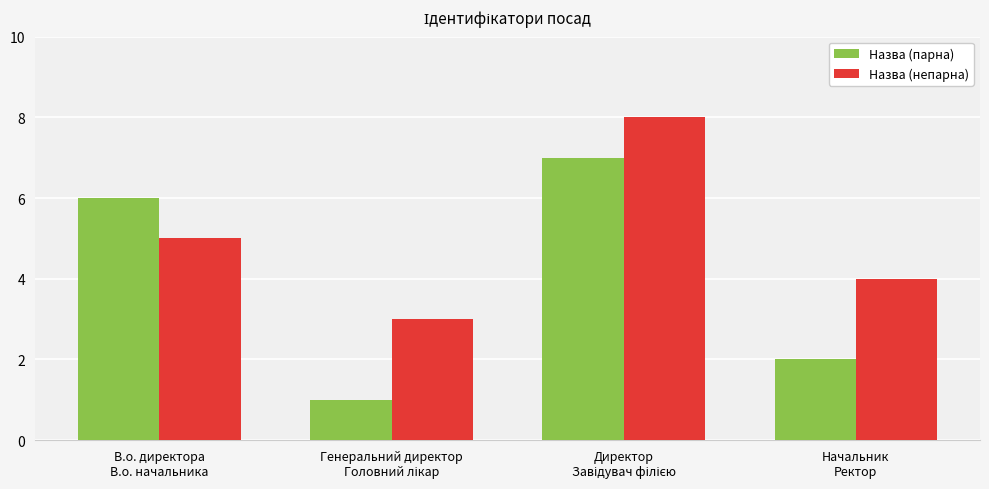

What is the greatest value displayed?

8